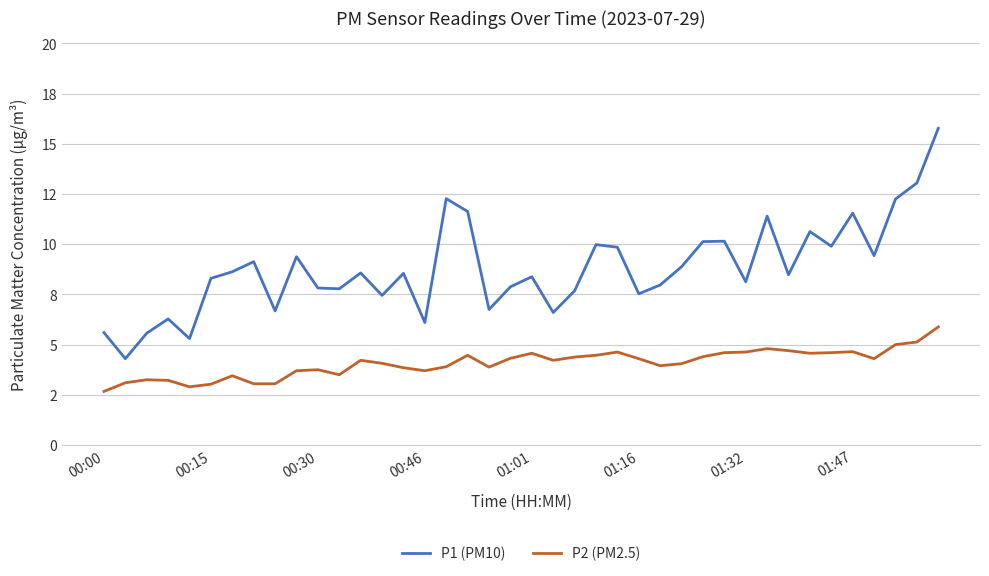

List the series in order of their peak value, lowest first.

P2 (PM2.5), P1 (PM10)